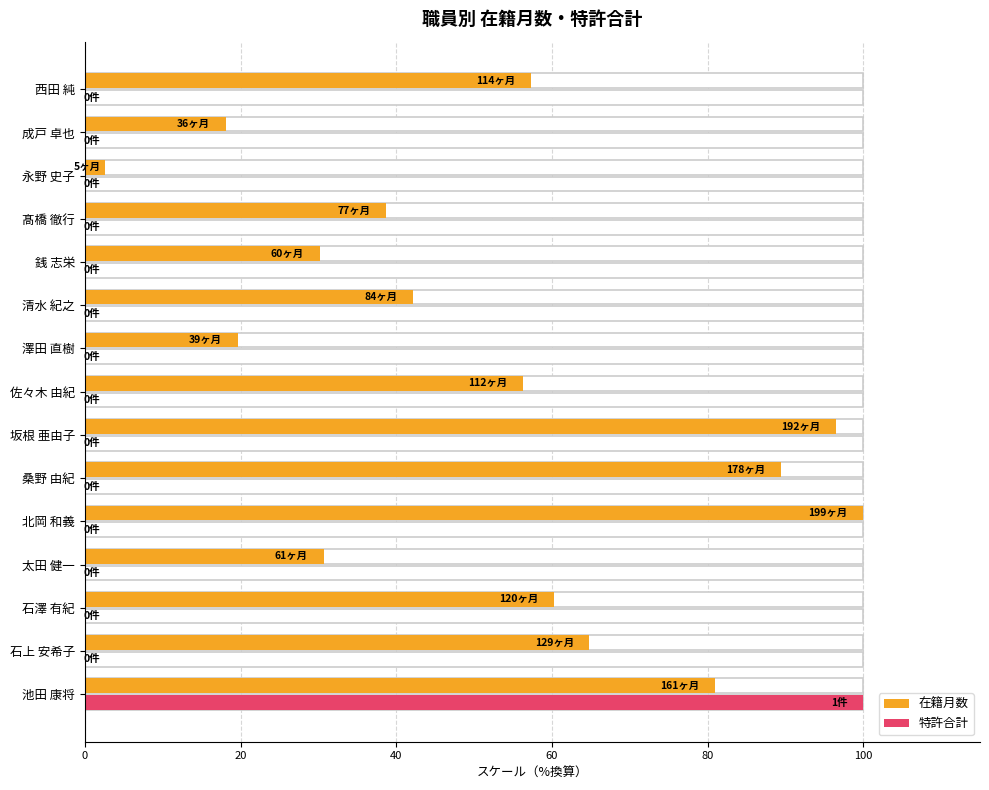

The value of 在籍月数 at 池田 康将 is 51.8. True or false?

False